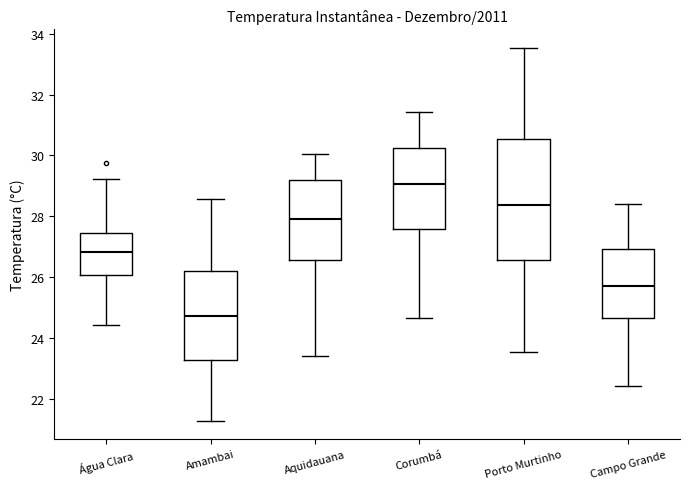

Which box's median line is the lowest?

Amambai